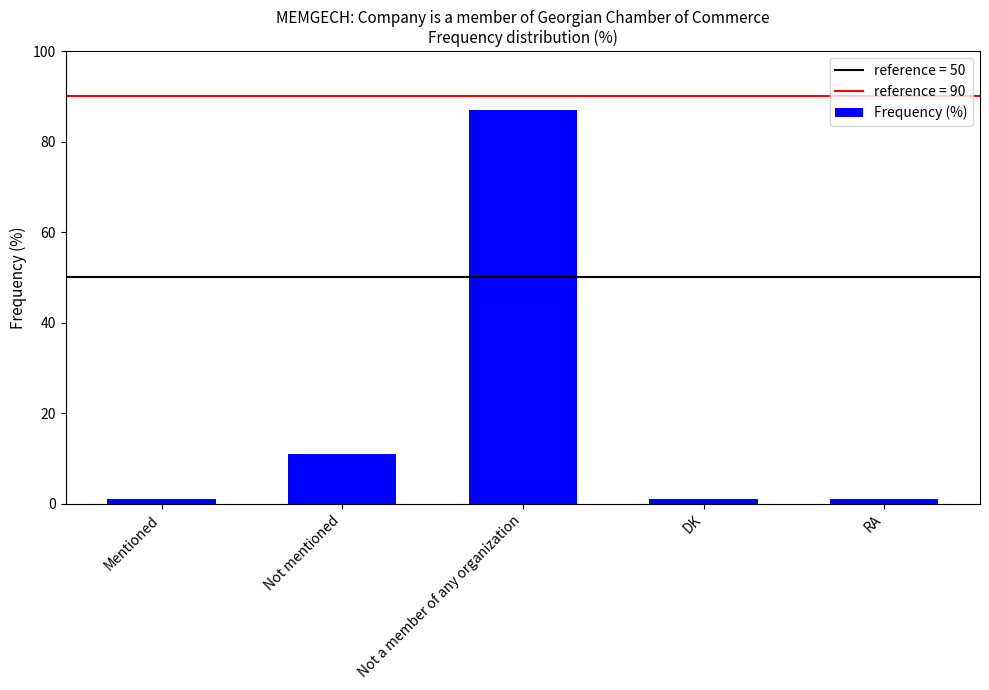

Which category has the highest value across all series?

Not a member of any organization